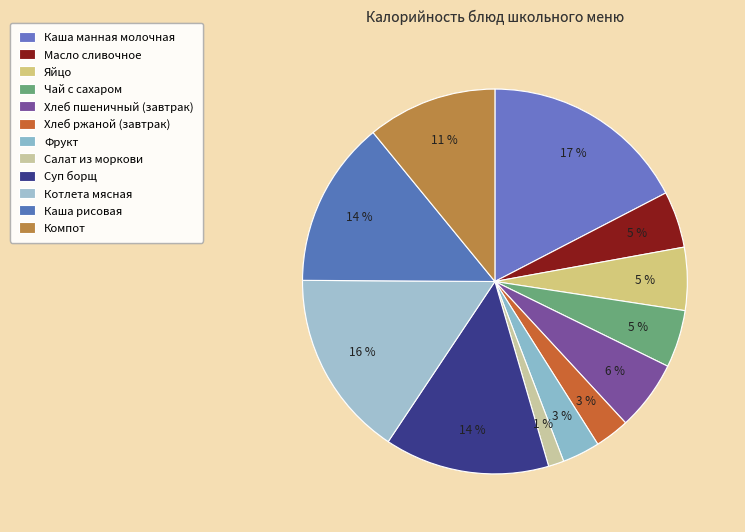

To the nearest percent, what is the average slice percentage?

8%